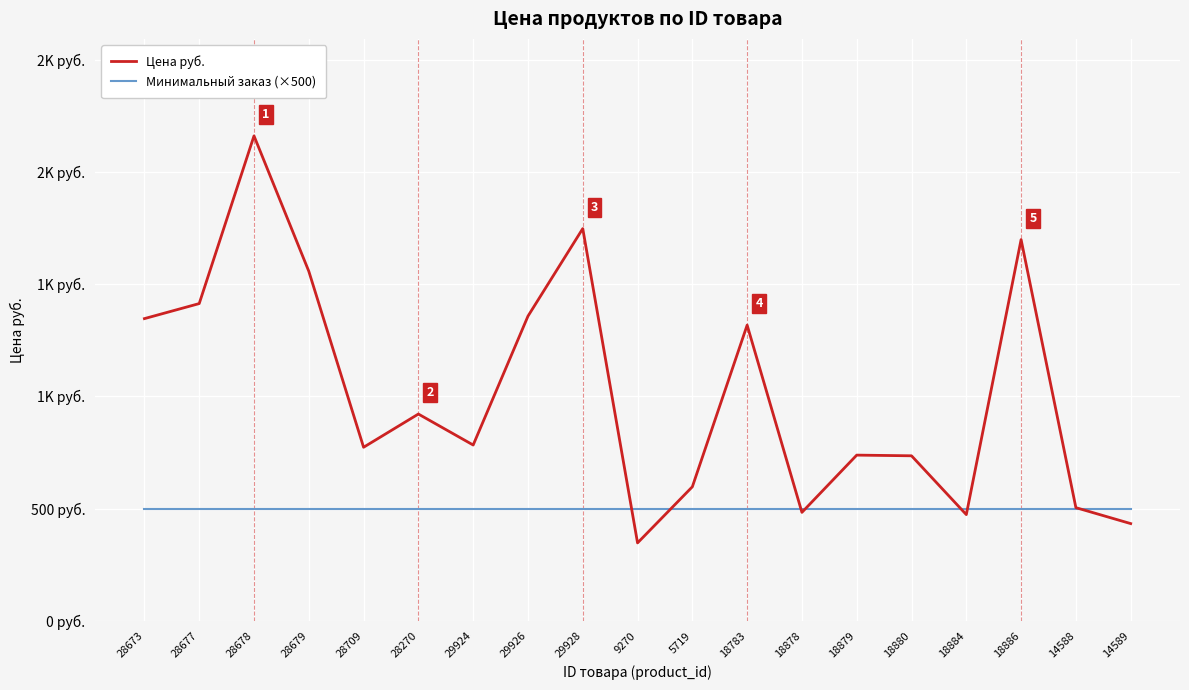

Does the chart have visible grid lines?

Yes